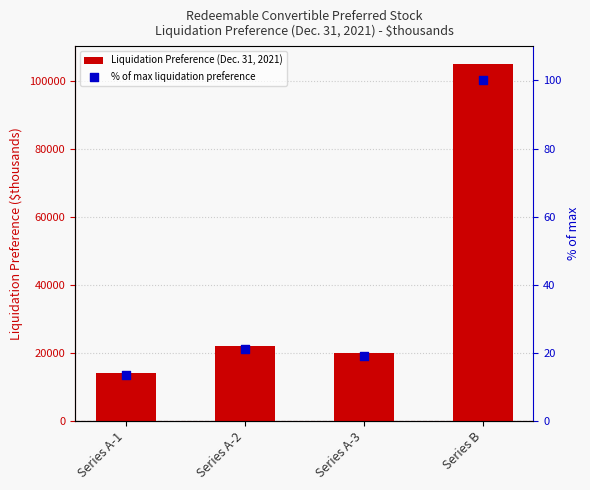

At how many categories does at least one series exceed 17110?

3